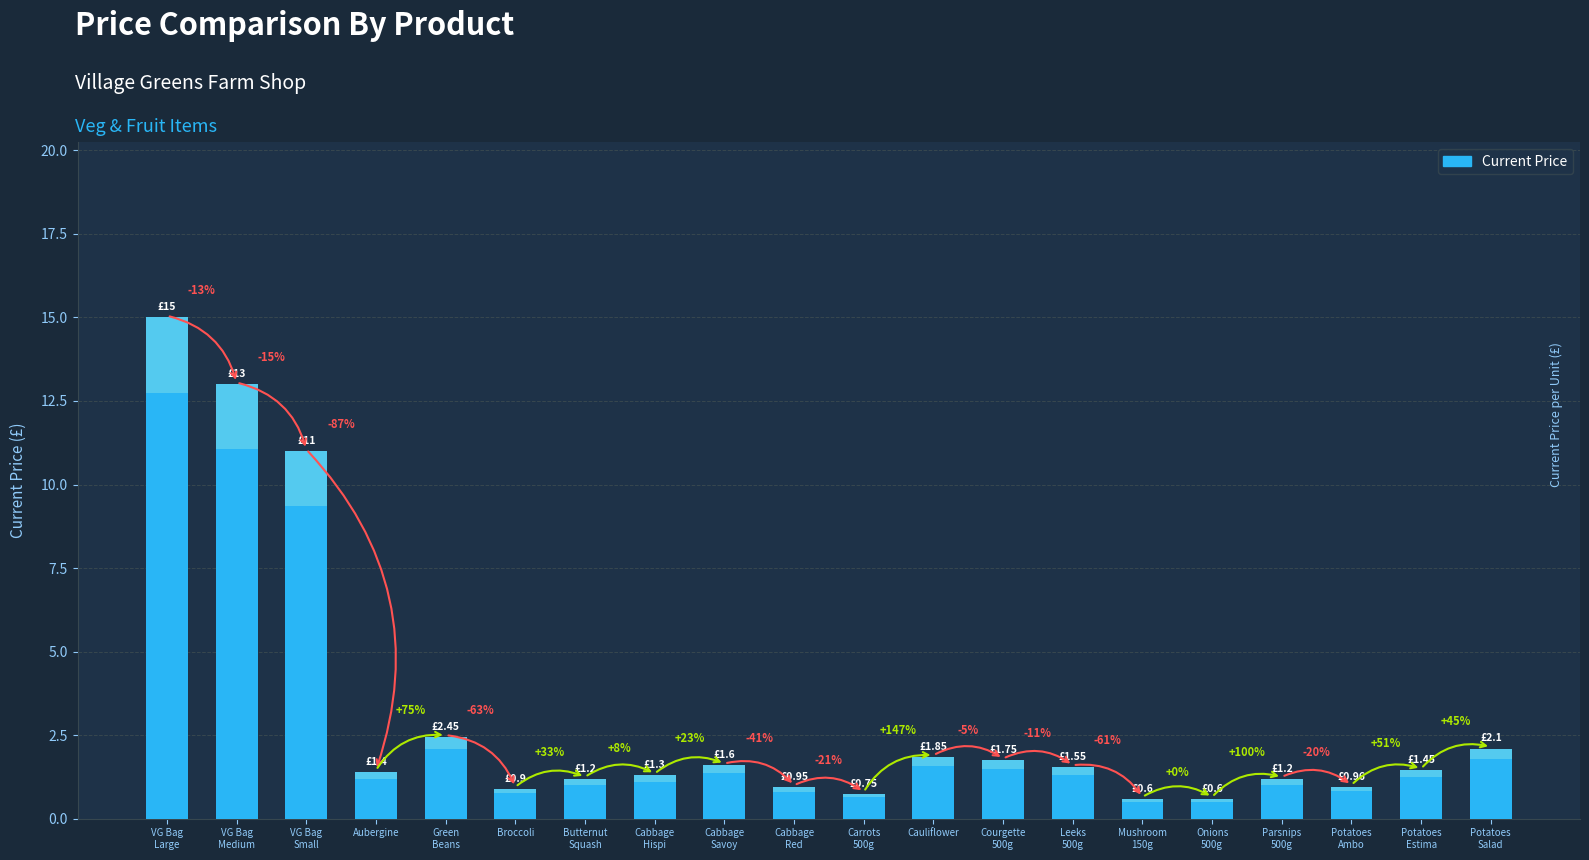

List the labels in order of value, smallest first.

Mushroom
150g, Onions
500g, Carrots
500g, Broccoli, Cabbage
Red, Potatoes
Ambo, Butternut
Squash, Parsnips
500g, Cabbage
Hispi, Aubergine, Potatoes
Estima, Leeks
500g, Cabbage
Savoy, Courgette
500g, Cauliflower, Potatoes
Salad, Green
Beans, VG Bag
Small, VG Bag
Medium, VG Bag
Large